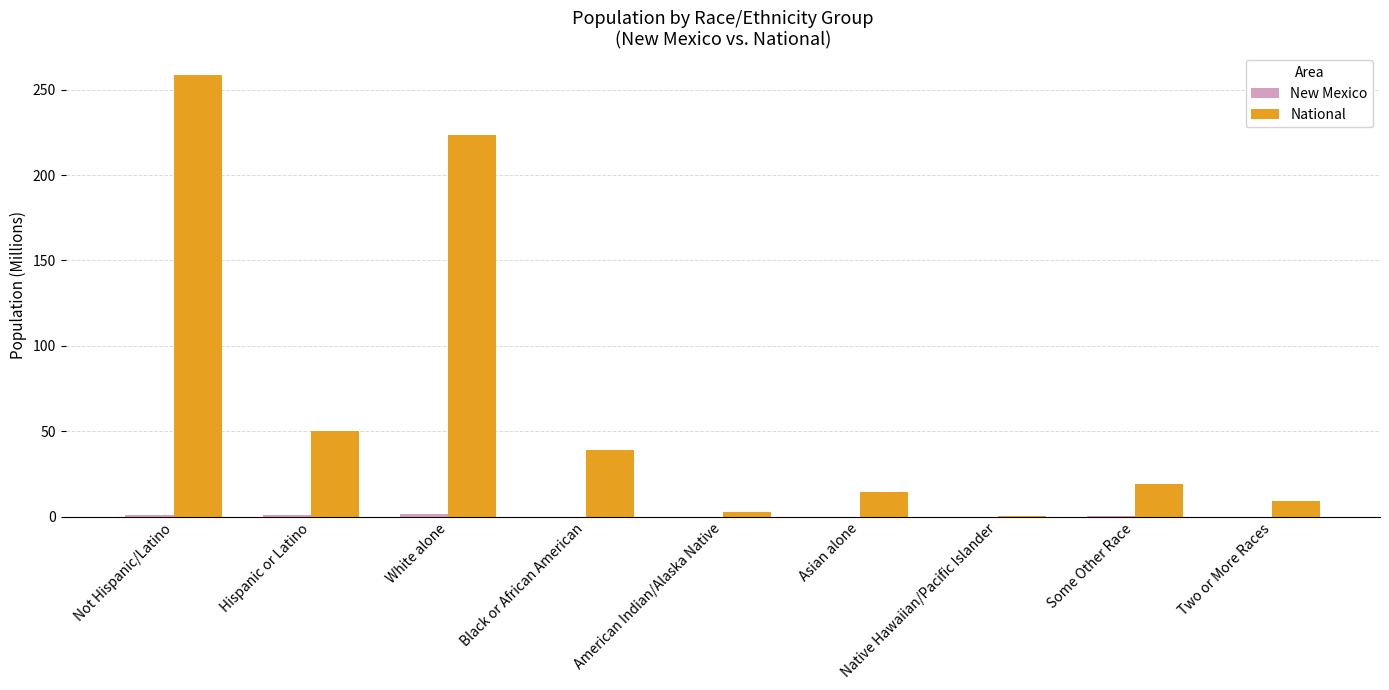

What is the maximum value shown in the chart?

258.3